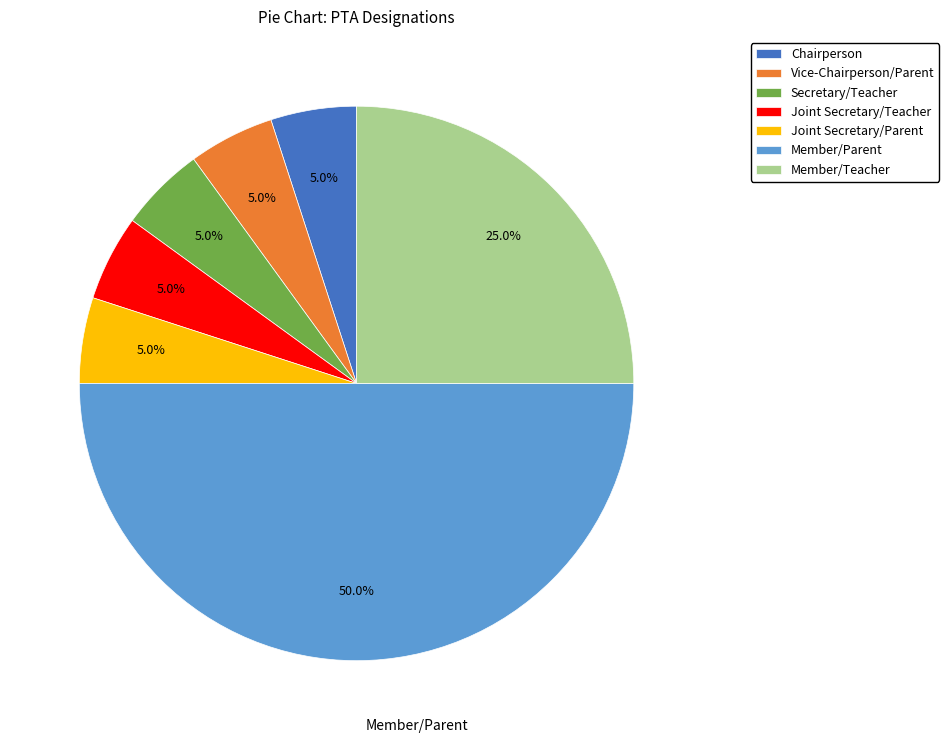

Combined, do Joint Secretary/Teacher and Joint Secretary/Parent account for over 50%?

No